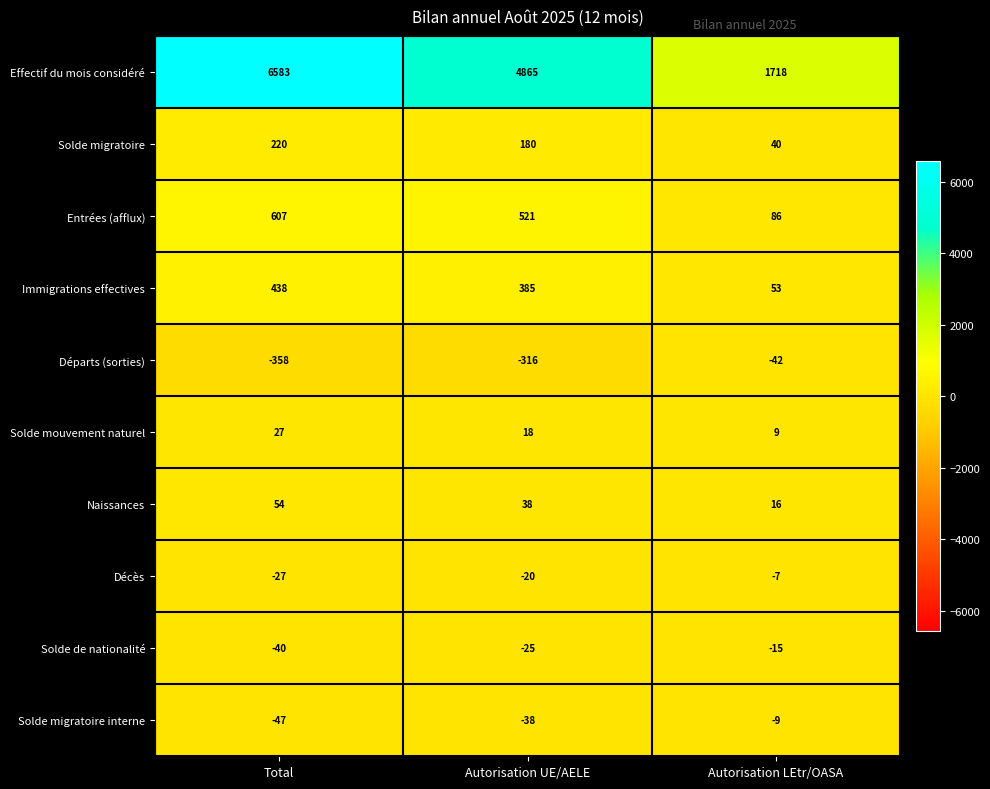

What is the difference between the maximum and minimum values in the Solde de nationalité series?

25